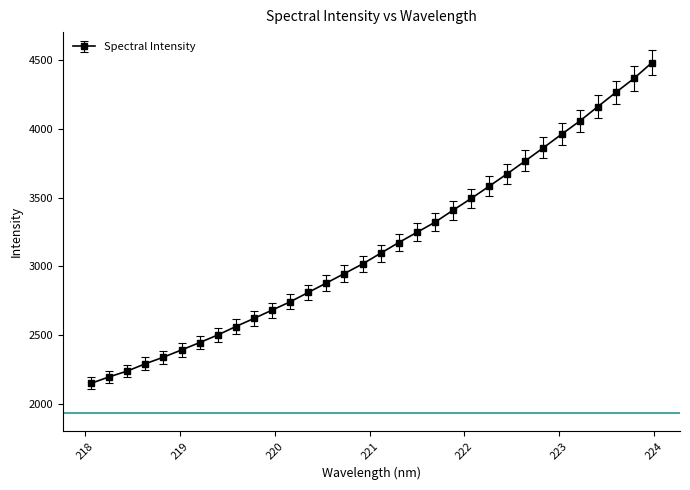

What is the value of the 31st point from the left?

4364.2